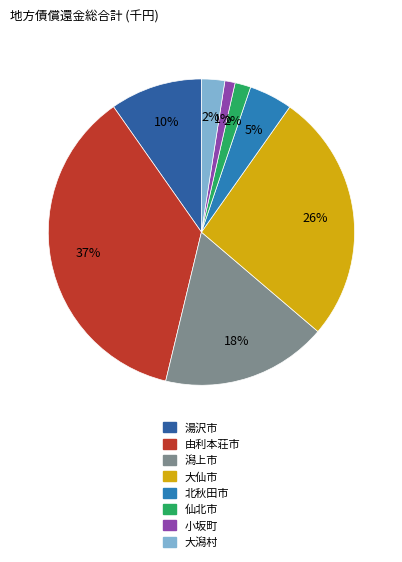

Combined, do 潟上市 and 北秋田市 account for over 50%?

No